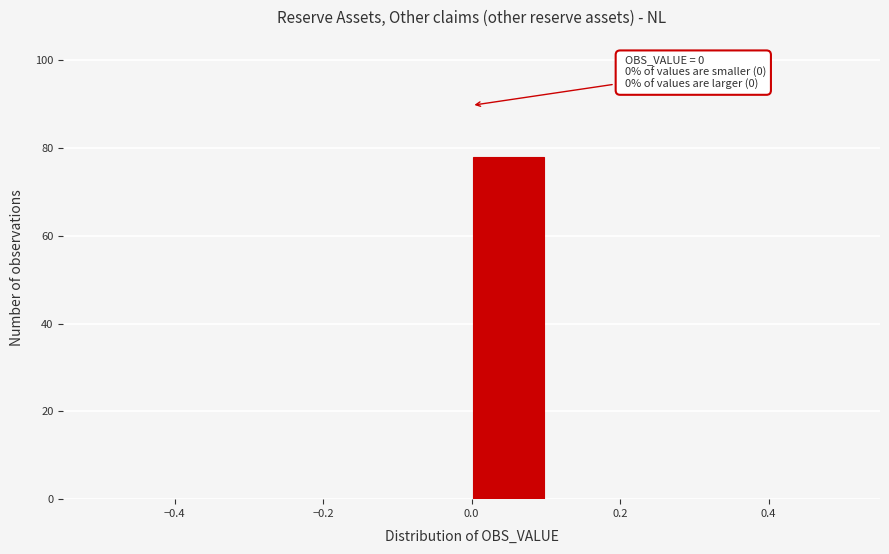

Over which range of the x-axis is the bar tallest?

0.0 to 0.1